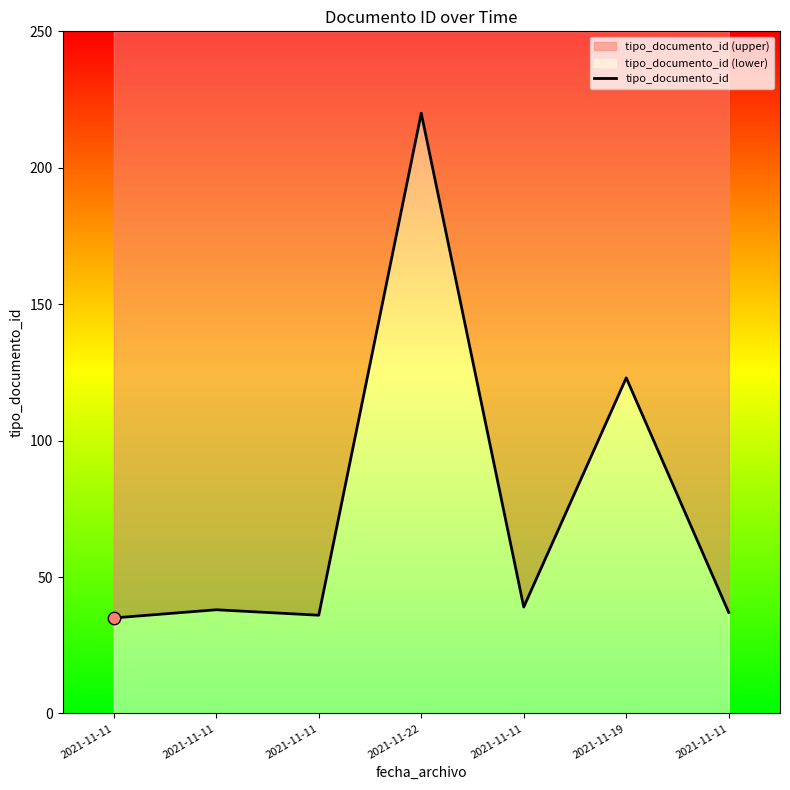

Between 2021-11-11 and 2021-11-11, which is larger?

2021-11-11